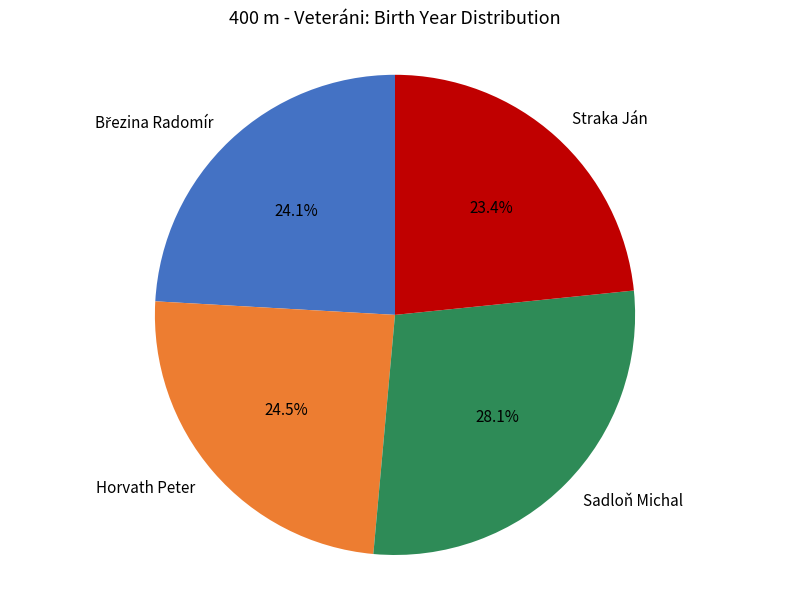

Does any single category account for the majority?

No